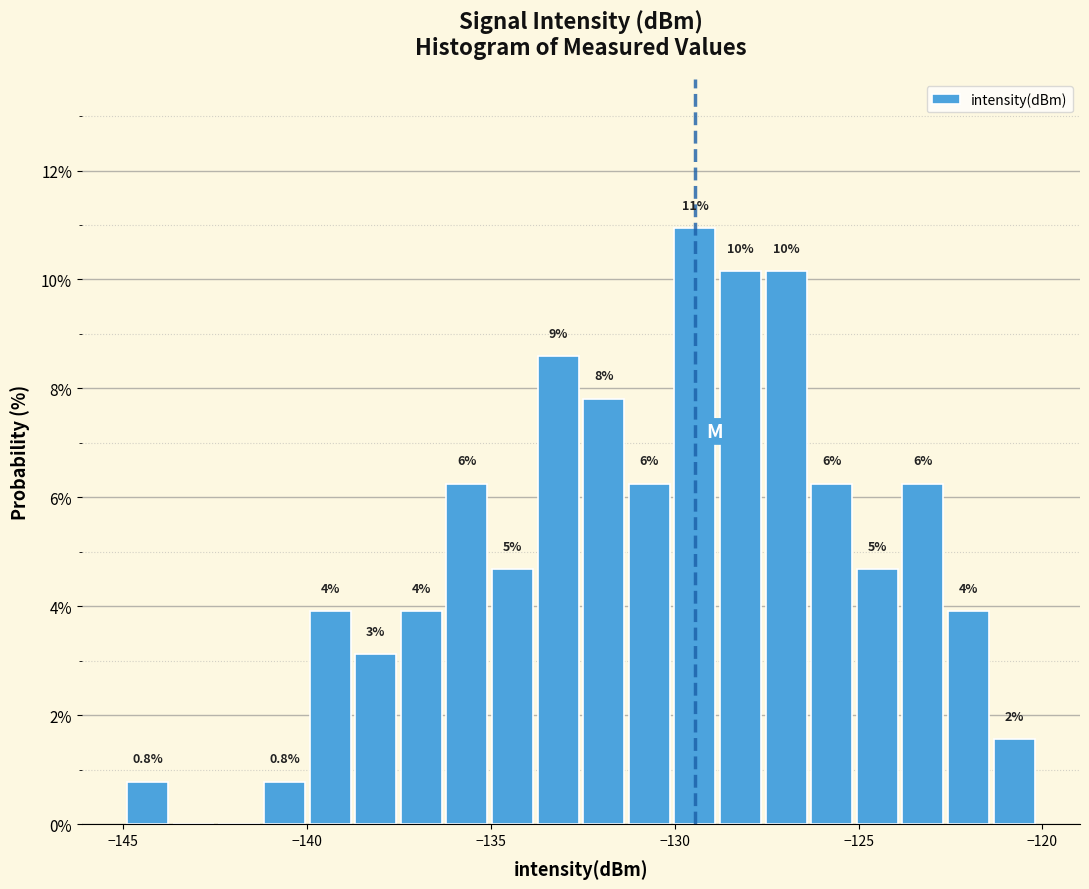

Around what value on the x-axis is the tallest bar? Give the approximate position of its centre, as read against the axis.

-129.5